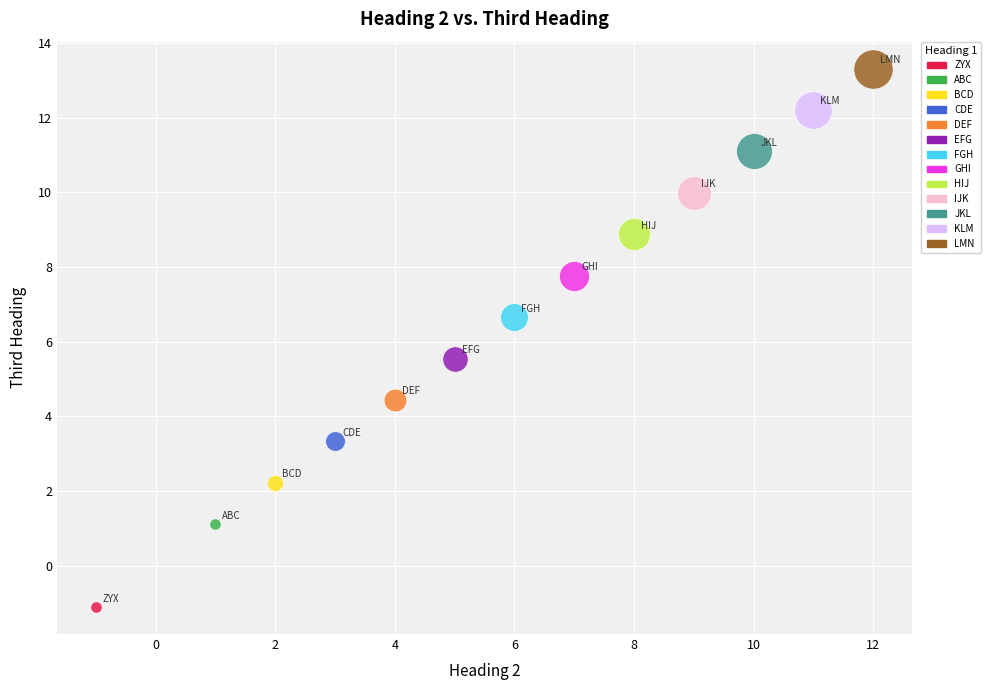

What are all the series names shown in the legend?

ZYX, ABC, BCD, CDE, DEF, EFG, FGH, GHI, HIJ, IJK, JKL, KLM, LMN